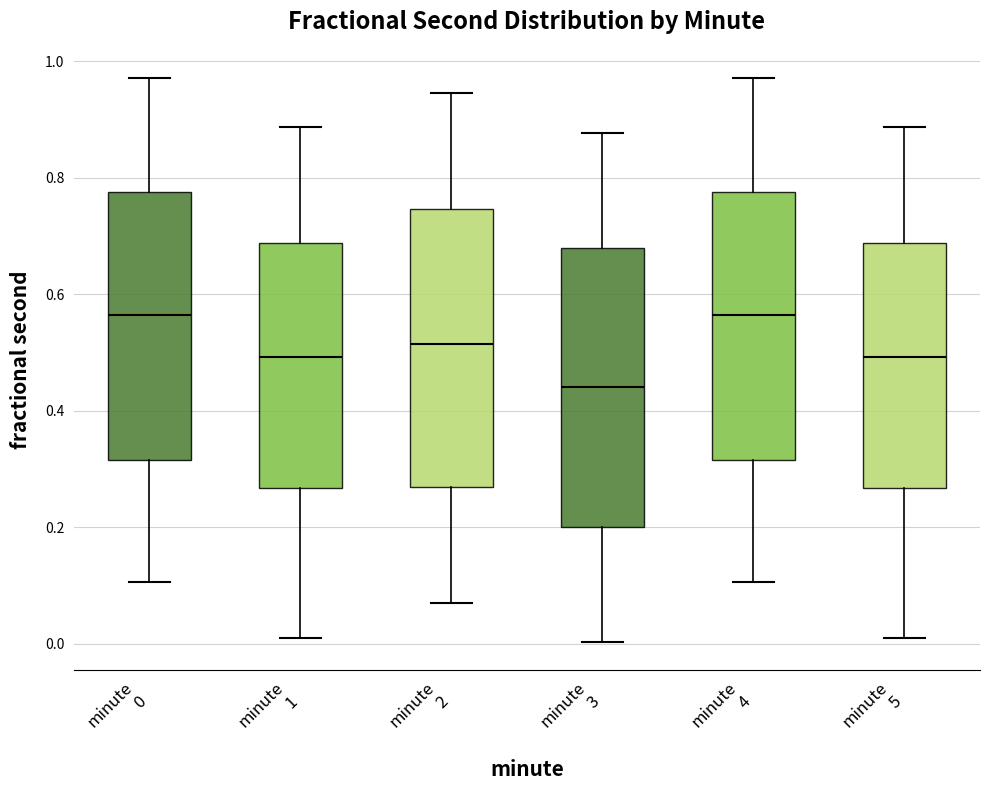

Which box's median line is the lowest?

minute 3